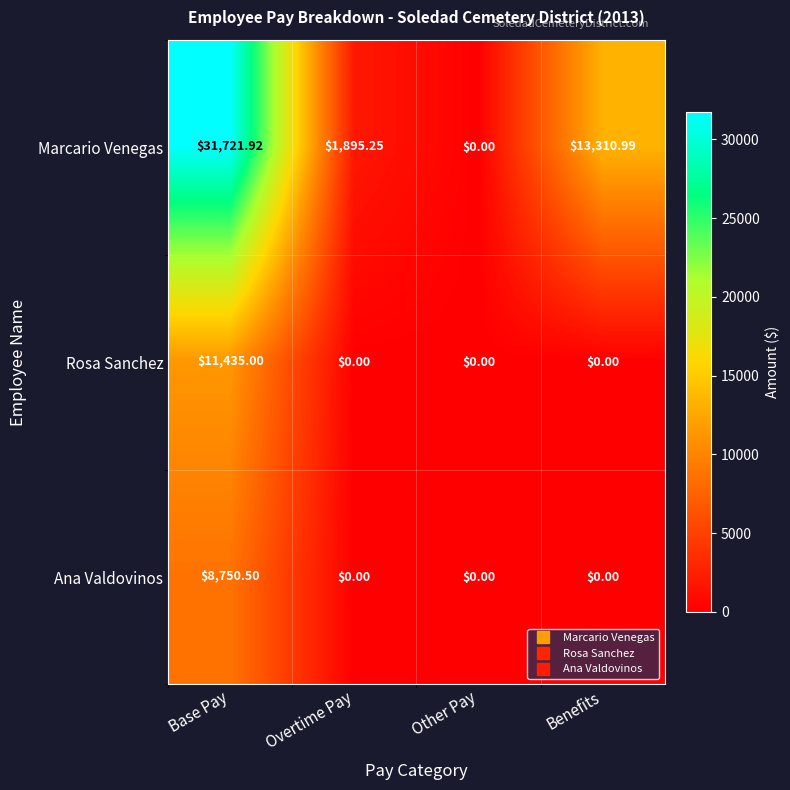

Count the number of categories in the chart.

4